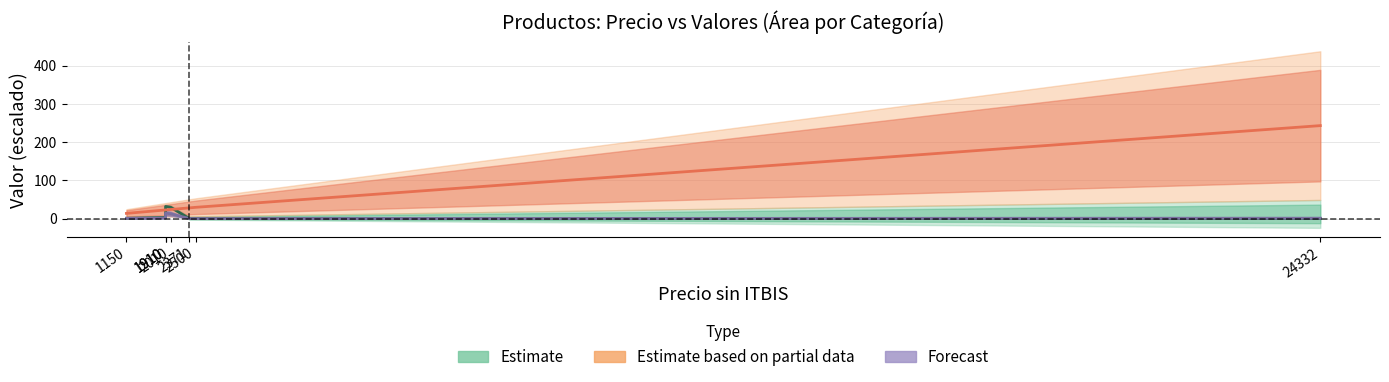

After their last crossing, which series has the higher values: Estimate or Estimate based on partial data?

Estimate based on partial data